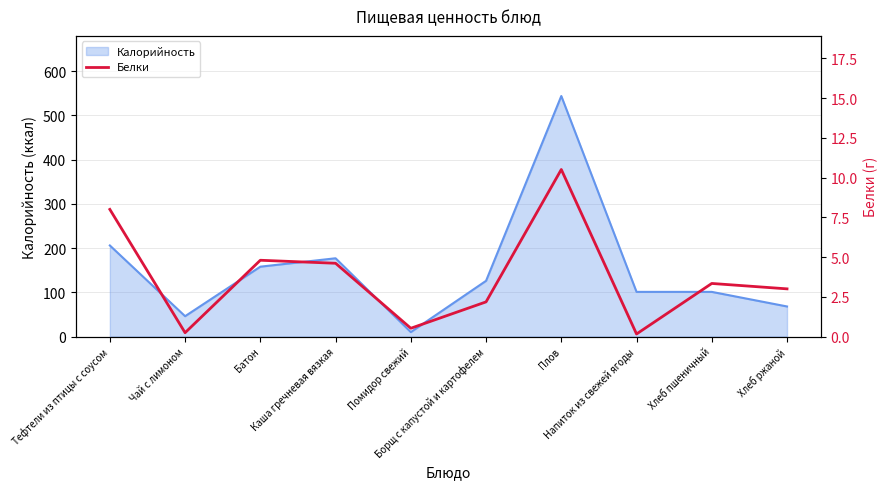

What is the minimum value shown in the chart?

0.2